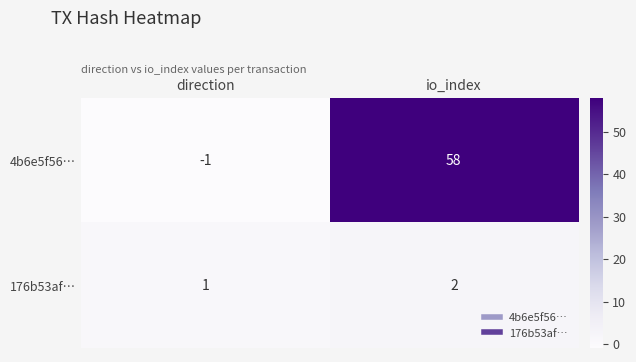

What is the spread (max minus min) of values at io_index?

56